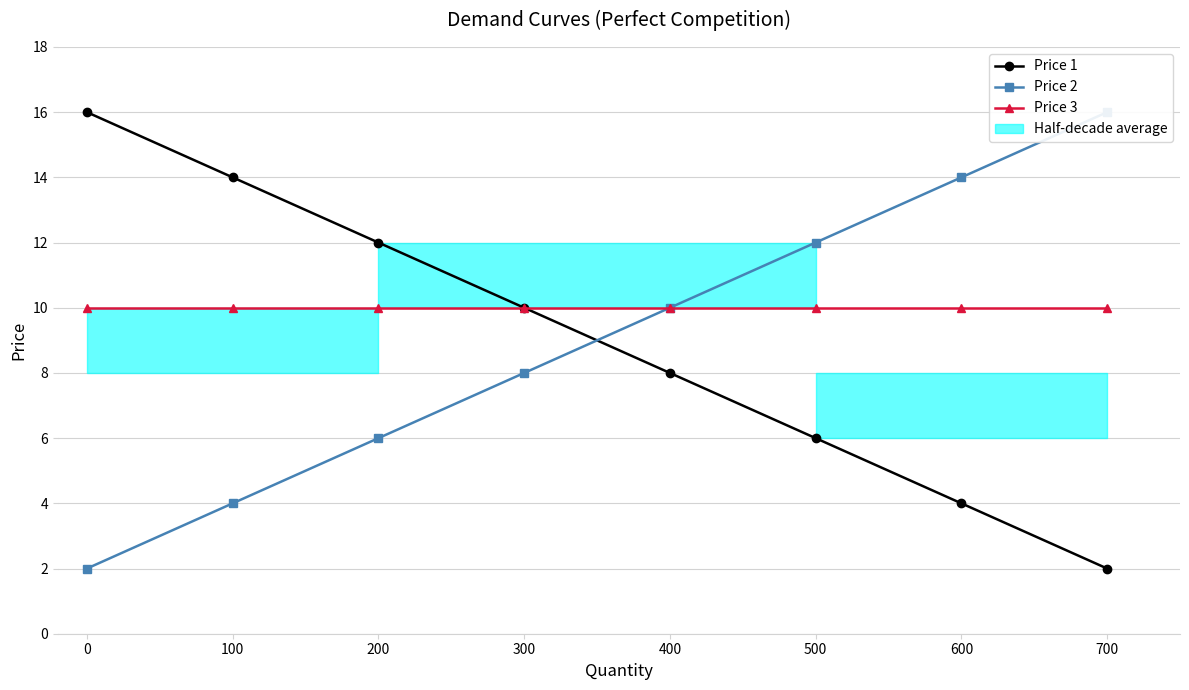

True or false: Price 1 and Price 3 intersect in this chart.

False